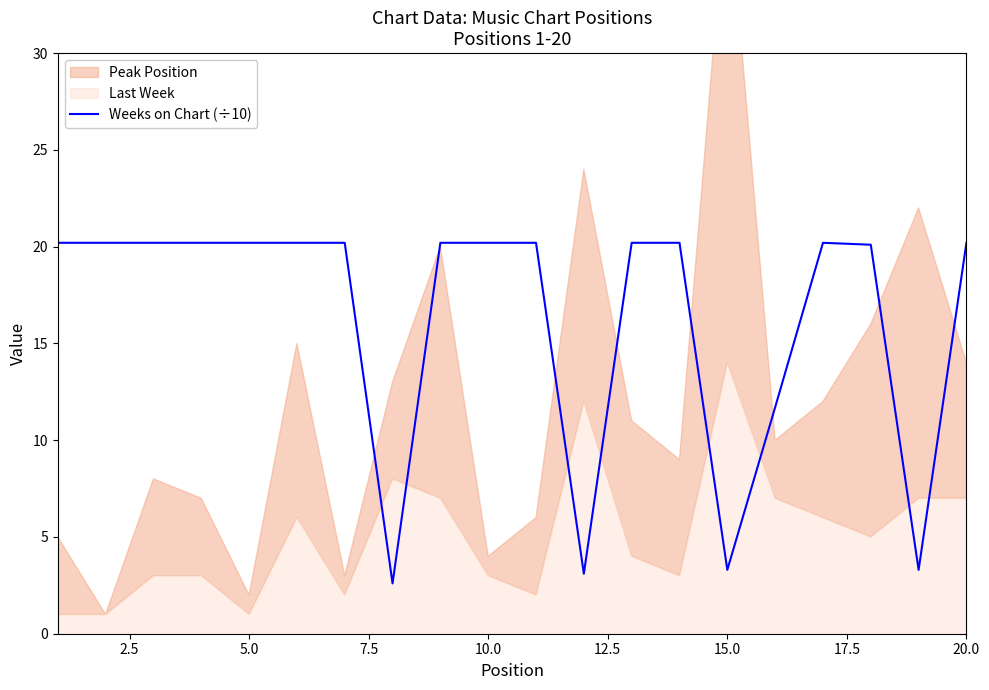

True or false: the data has more than 0 interior local peaks.

True